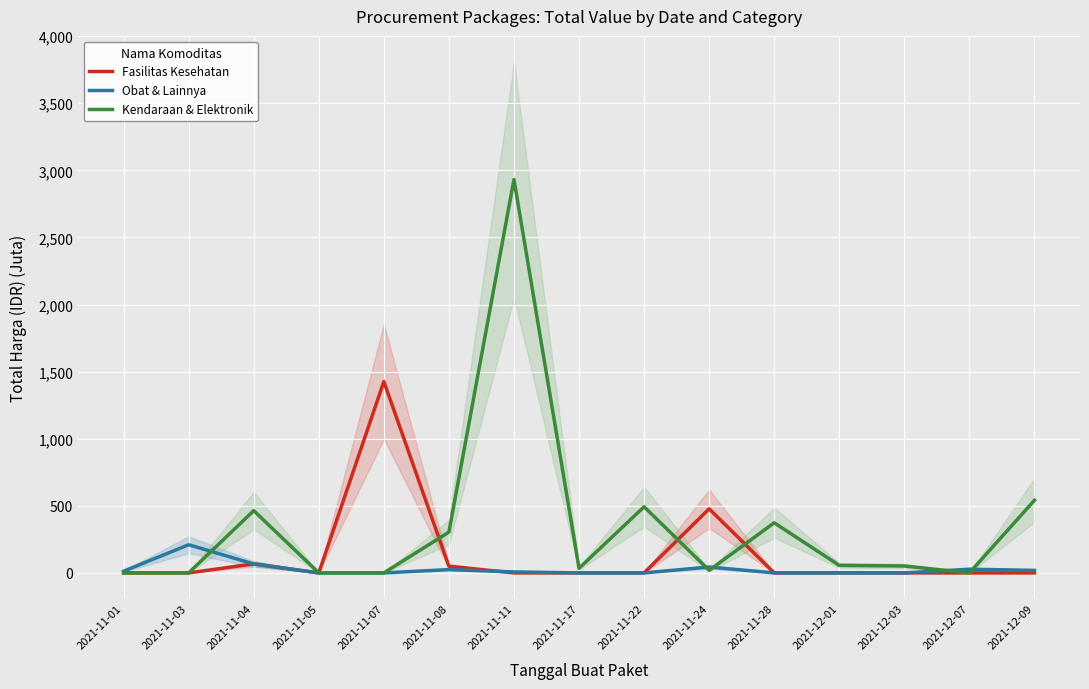

At how many categories does at least one series exceed 1485?

1